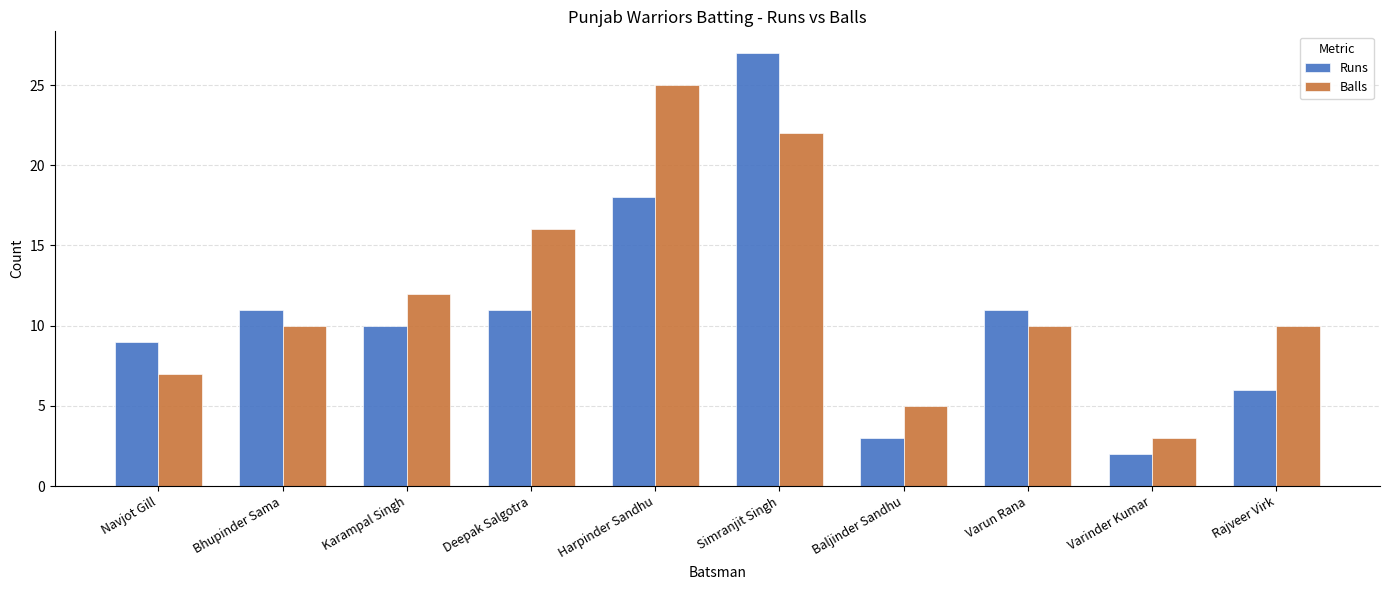

What is the highest value of the Balls series?

25